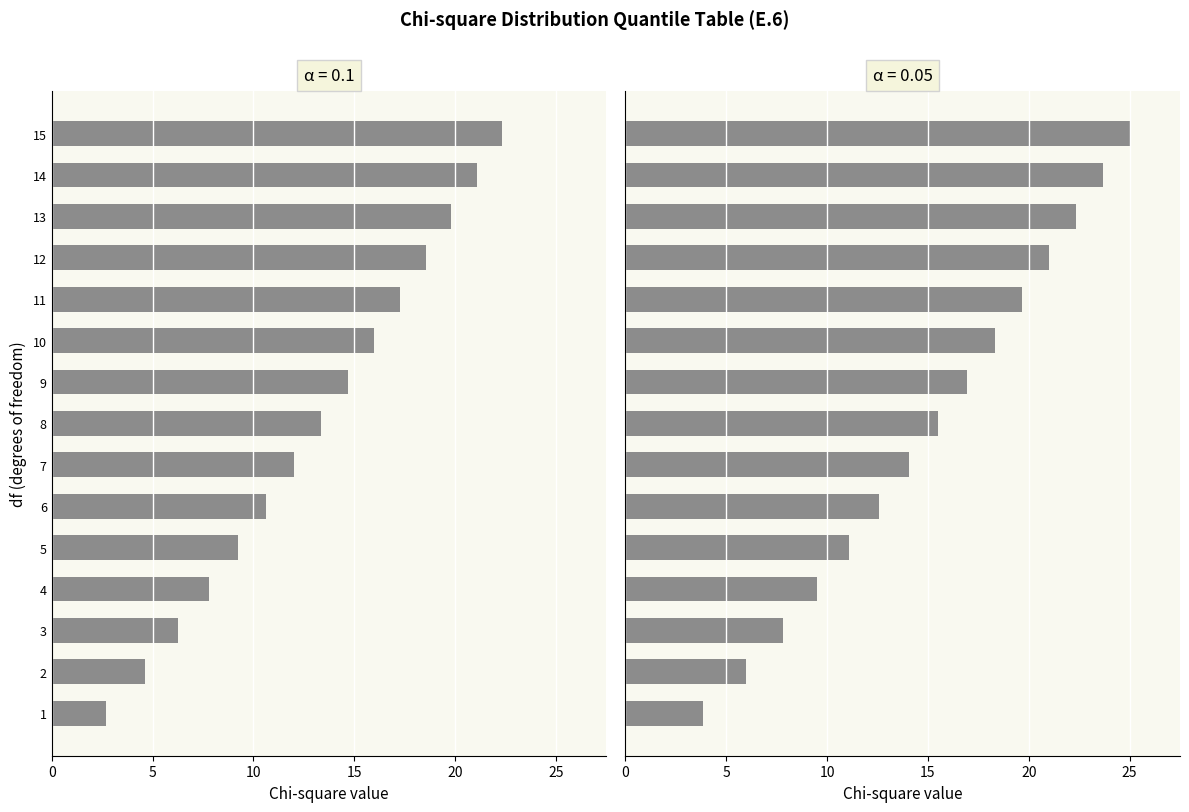

What is the difference between the maximum and second lowest values in the 0.1 series?

17.7